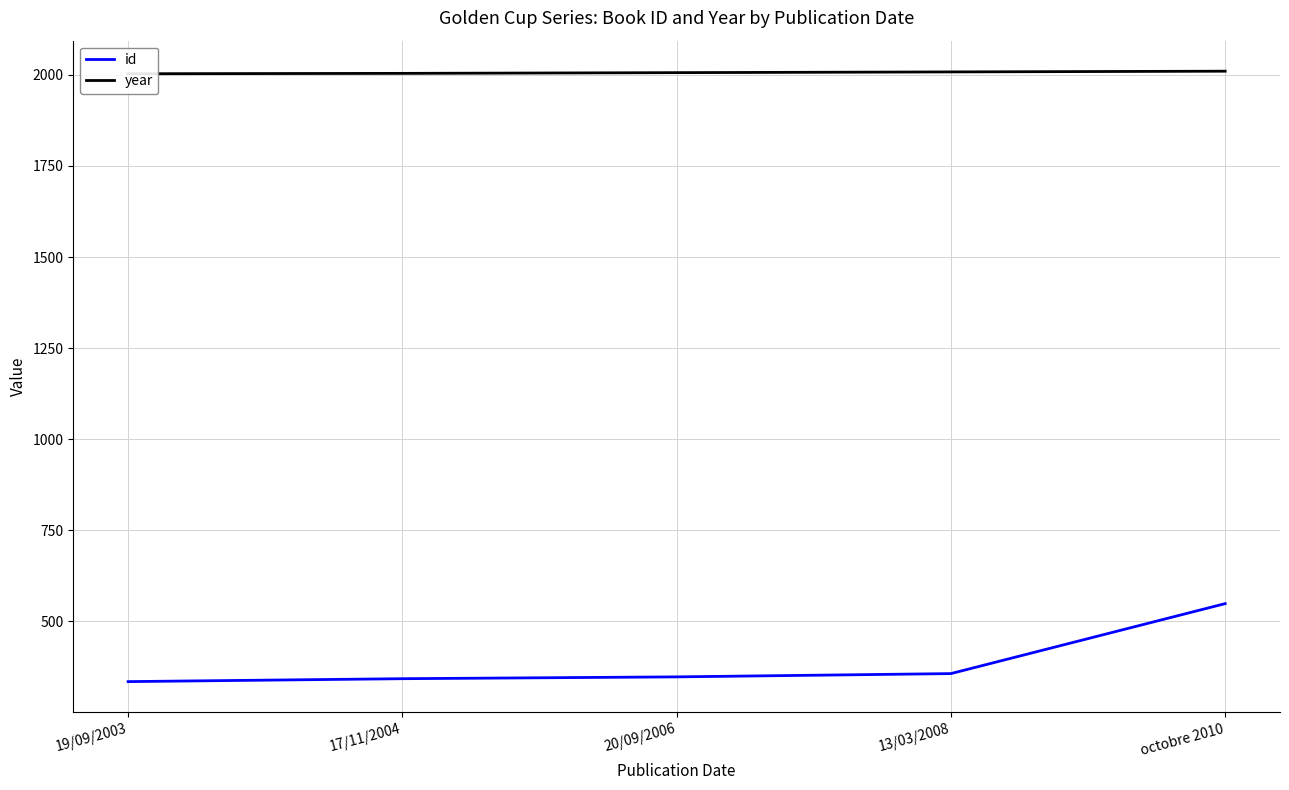

Between 17/11/2004 and 20/09/2006, which series saw the biggest shift?

id